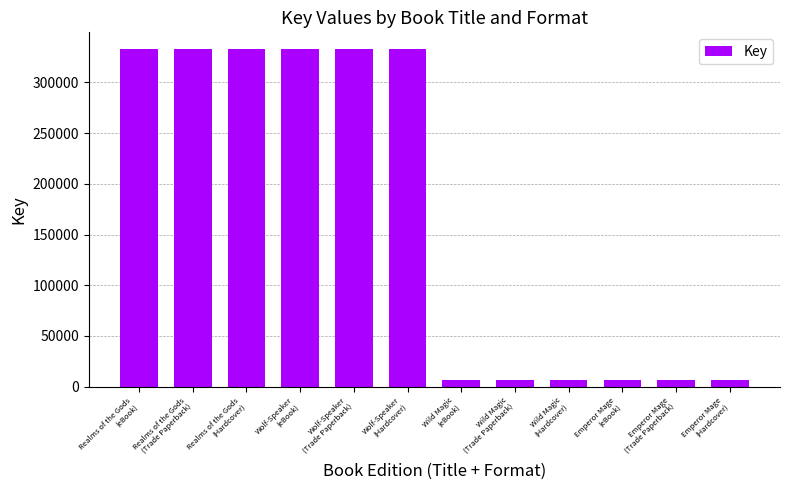

The chart shows a value of 6142 at Emperor Mage
(Trade Paperback). True or false?

True